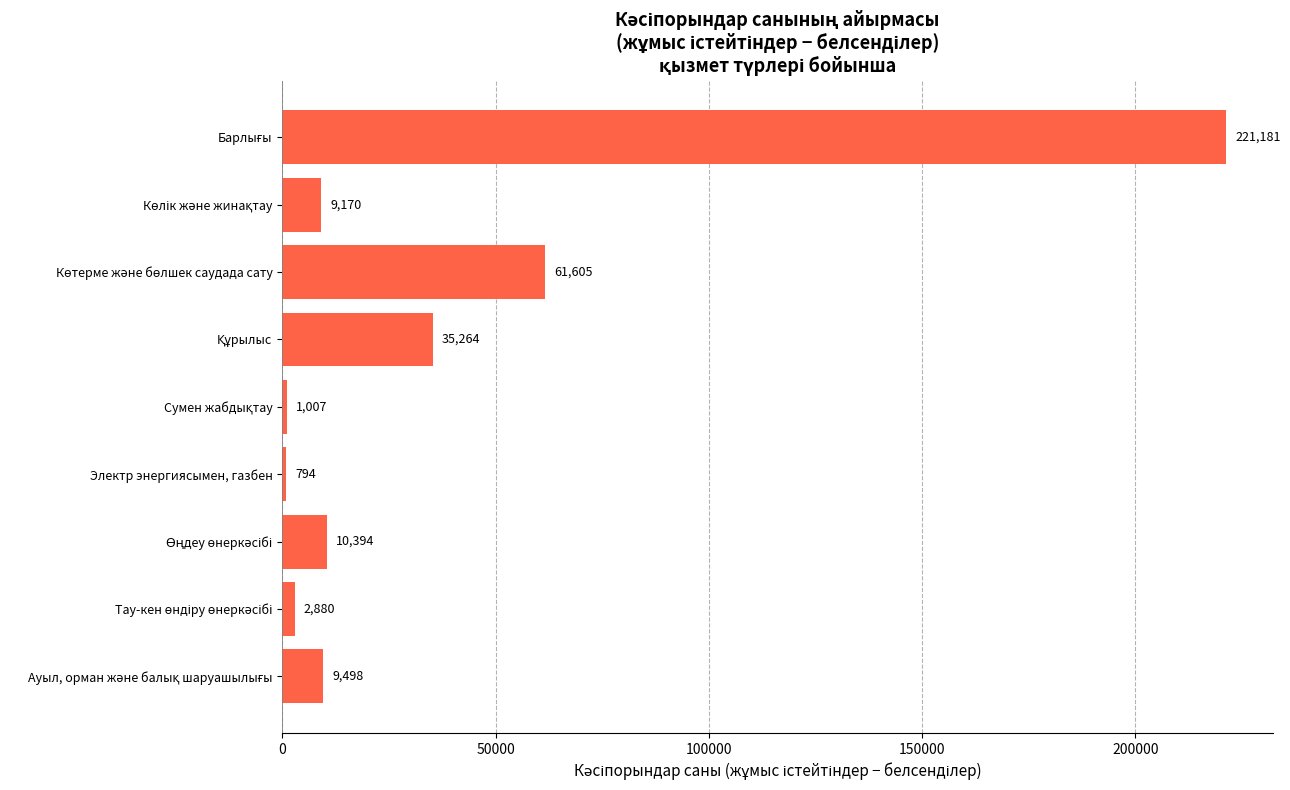

What is the greatest value displayed?

221181